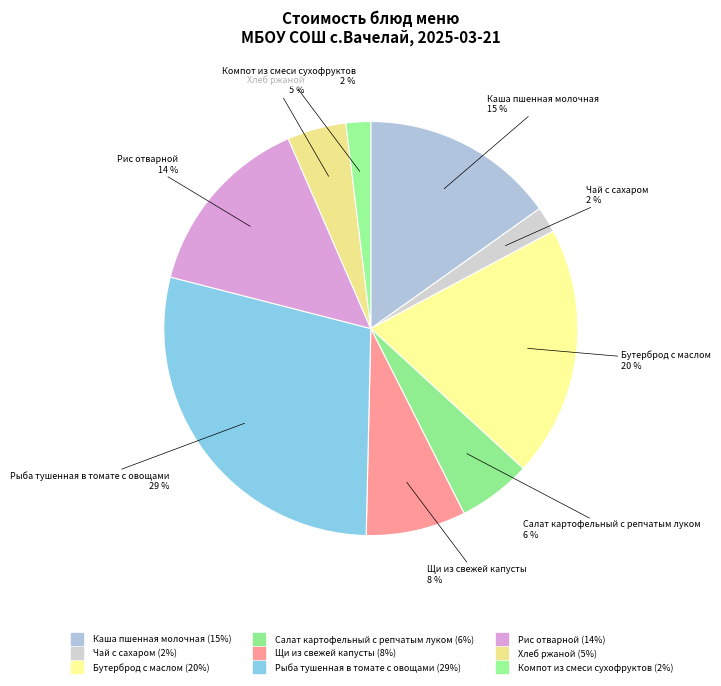

What portion of the pie excludes Салат картофельный с репчатым луком?

94.3%